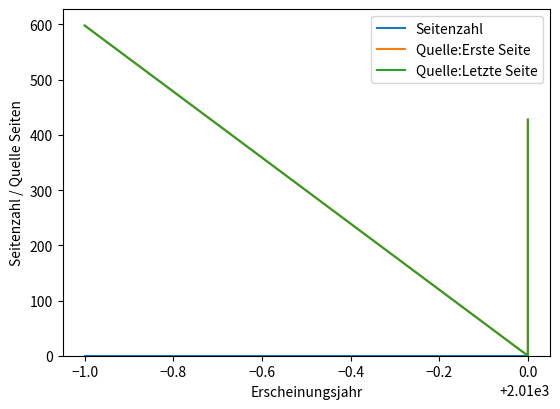

The Quelle:Erste Seite series shows 0 at 0.0. True or false?

True